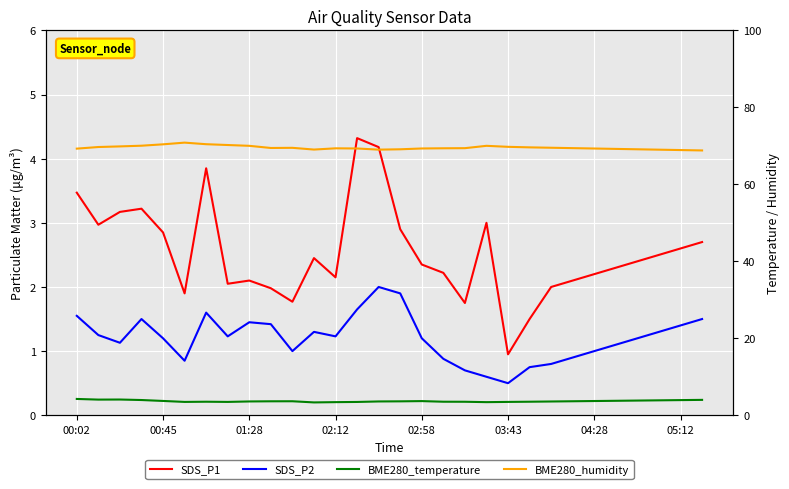

At how many categories does at least one series exceed 58?

30